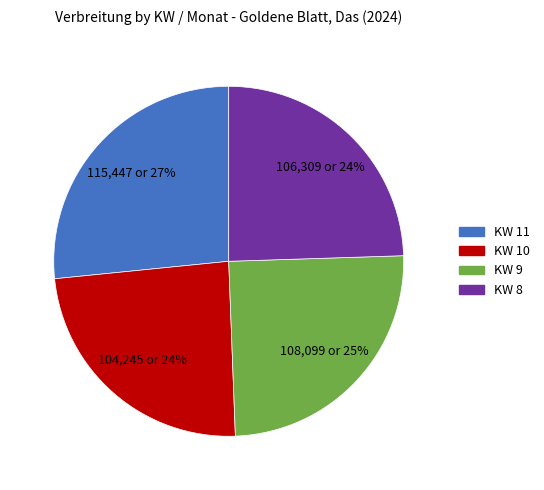

To the nearest percent, what is the difference between the largest and smallest slice percentages?

3%